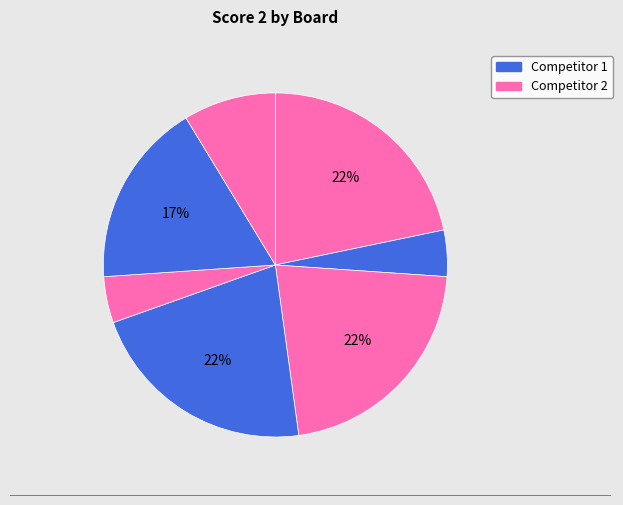

Count the number of slices in the pie.

7